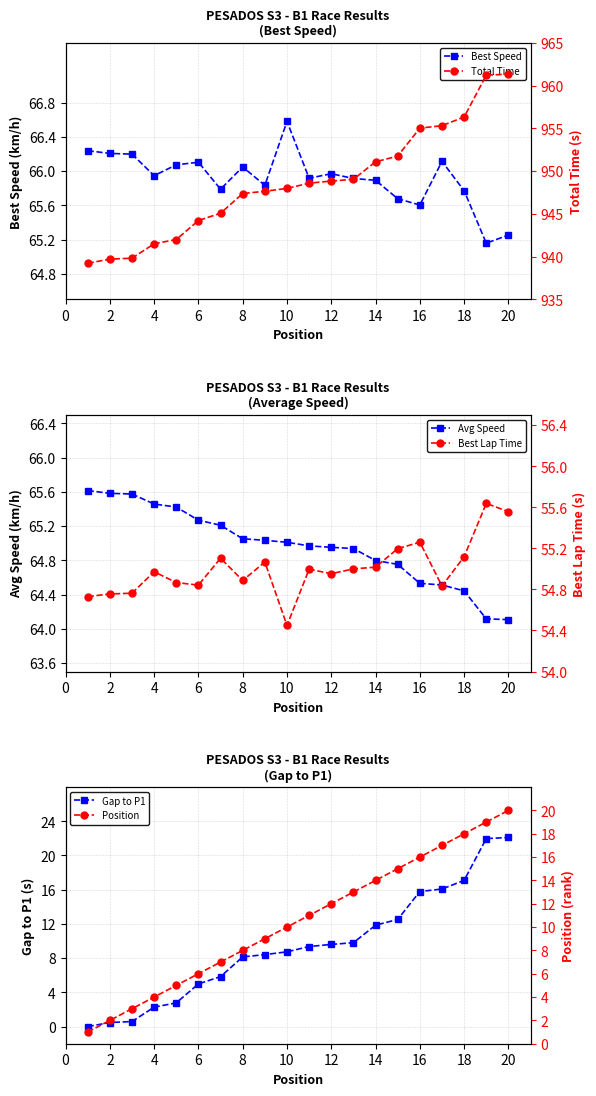

Is this an area chart (filled region under the line)?

No